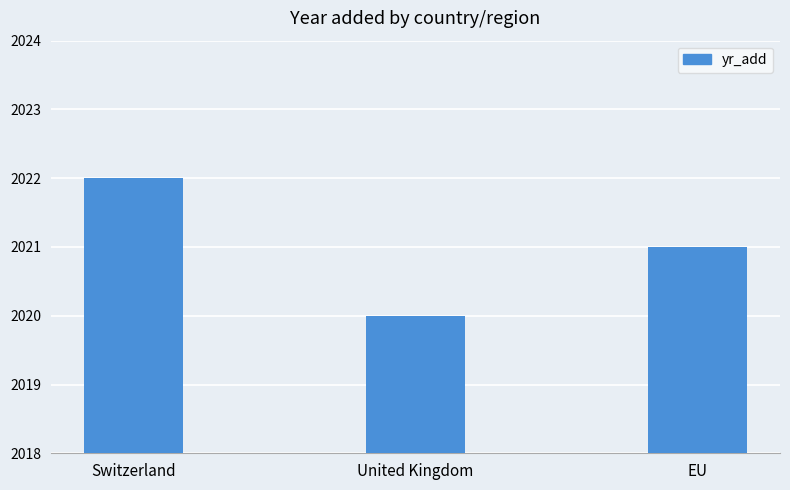

How many bars are there in total?

3